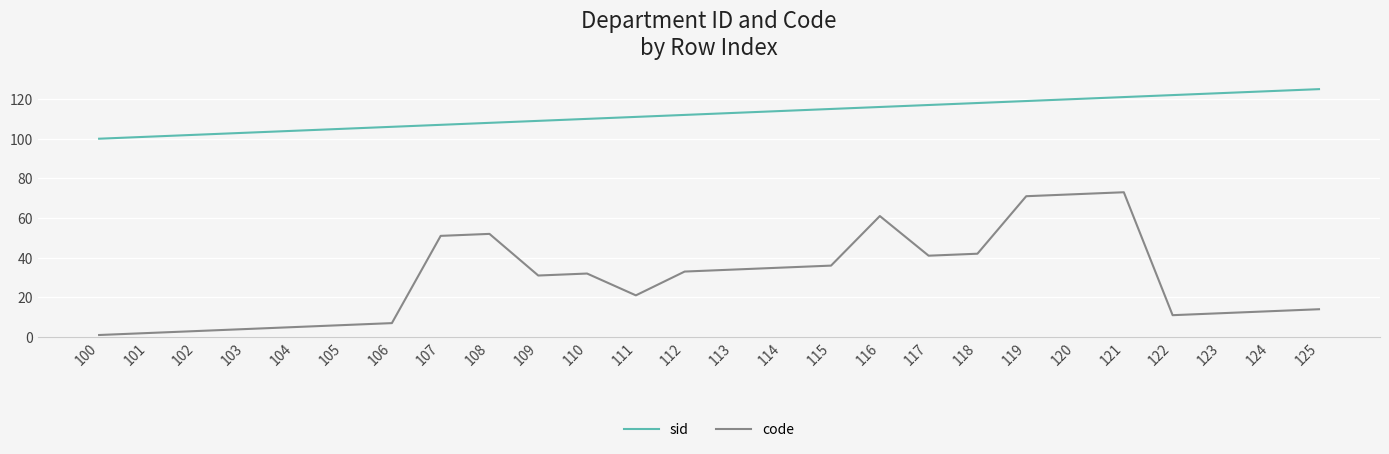

Which series has the largest total across all categories?

sid